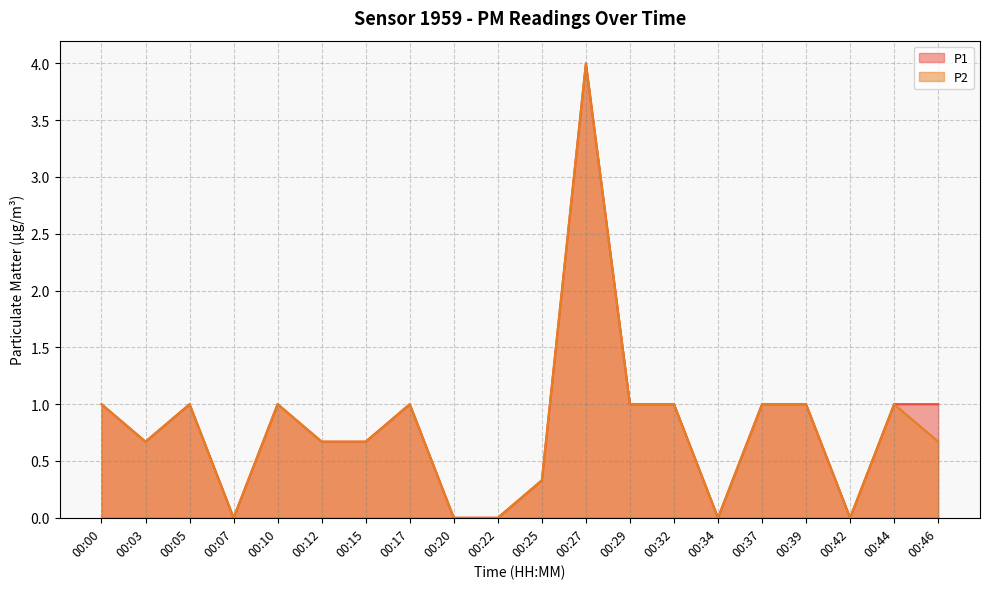

Where is the first local minimum for P1?

00:03